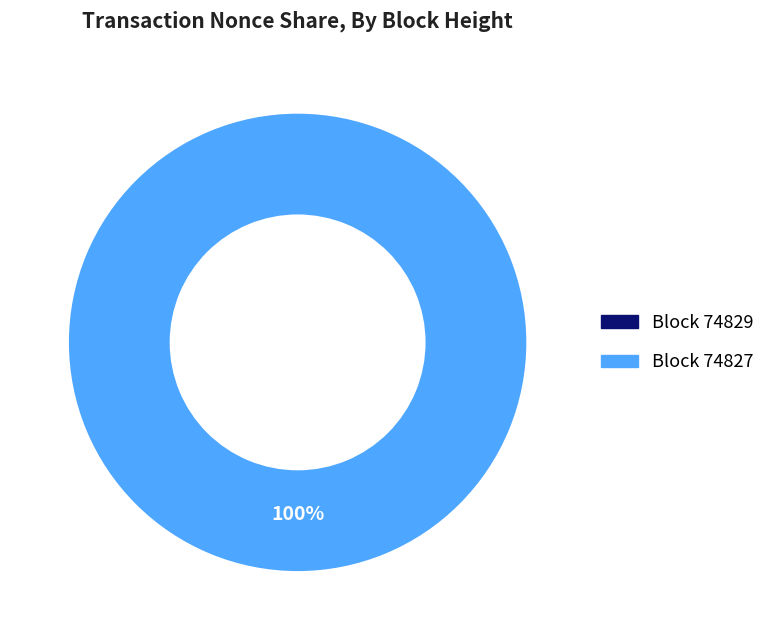

Is it true that 74829 is 1% of the pie?

False